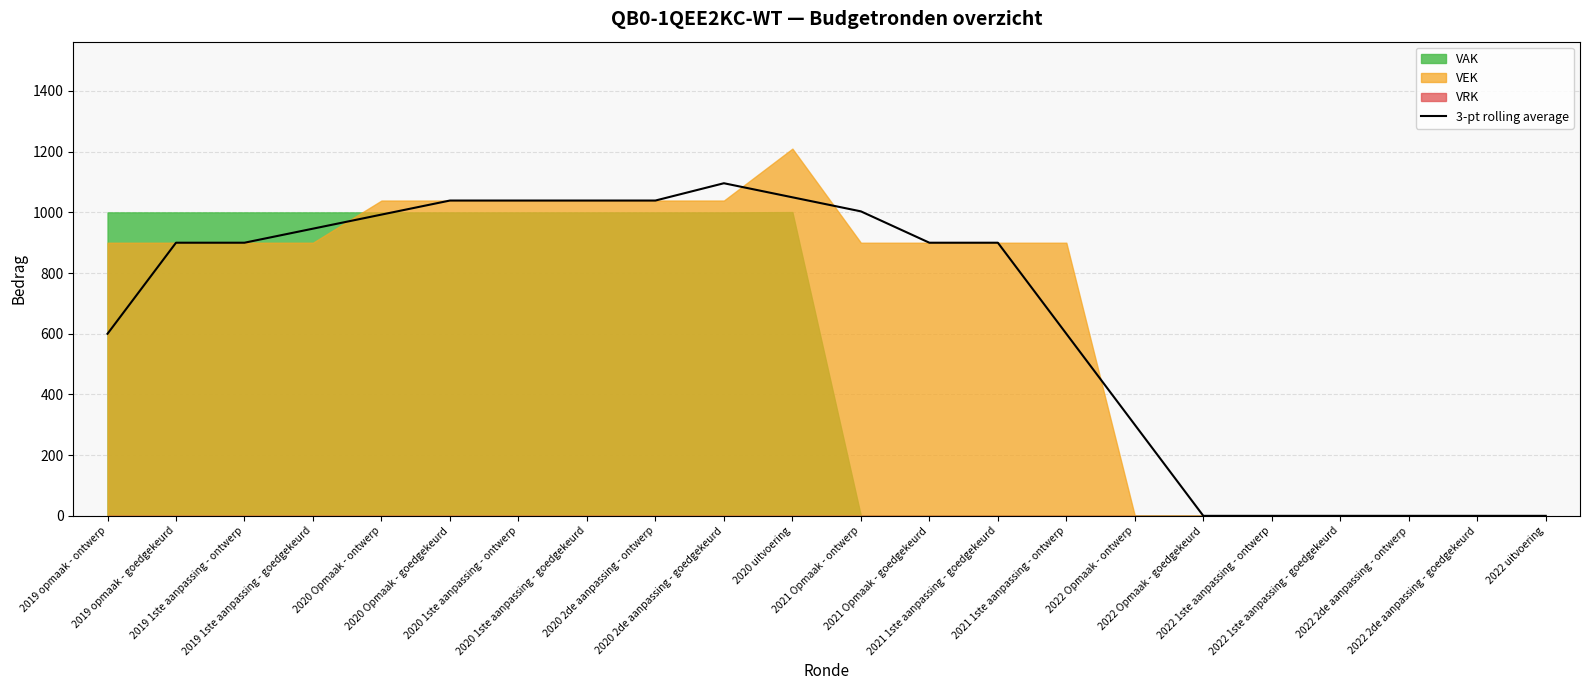

What is the sum of the values at 2020 Opmaak - ontwerp and 2019 1ste aanpassing - ontwerp?

1892.7